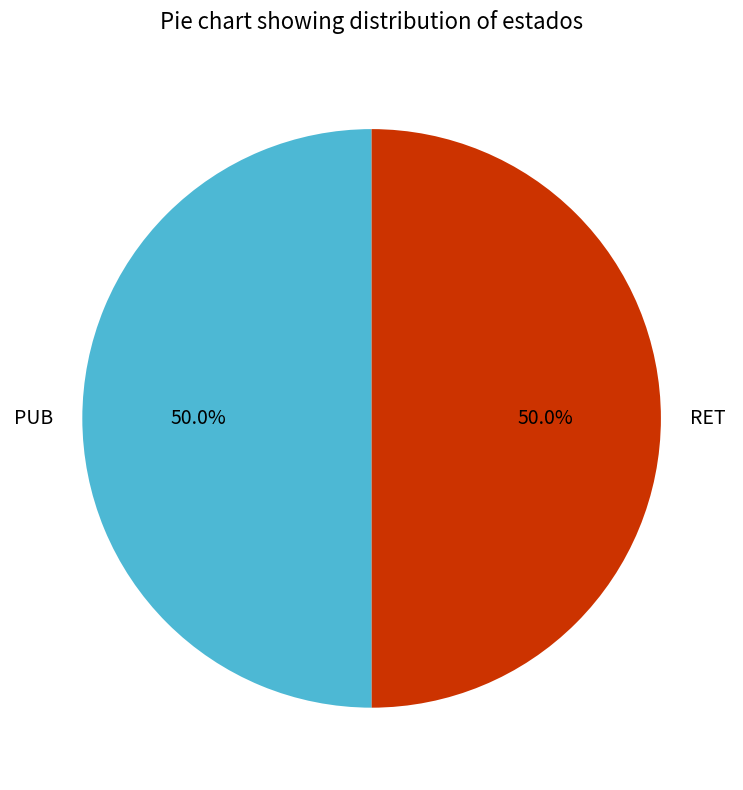

How many slices are in this pie chart?

2